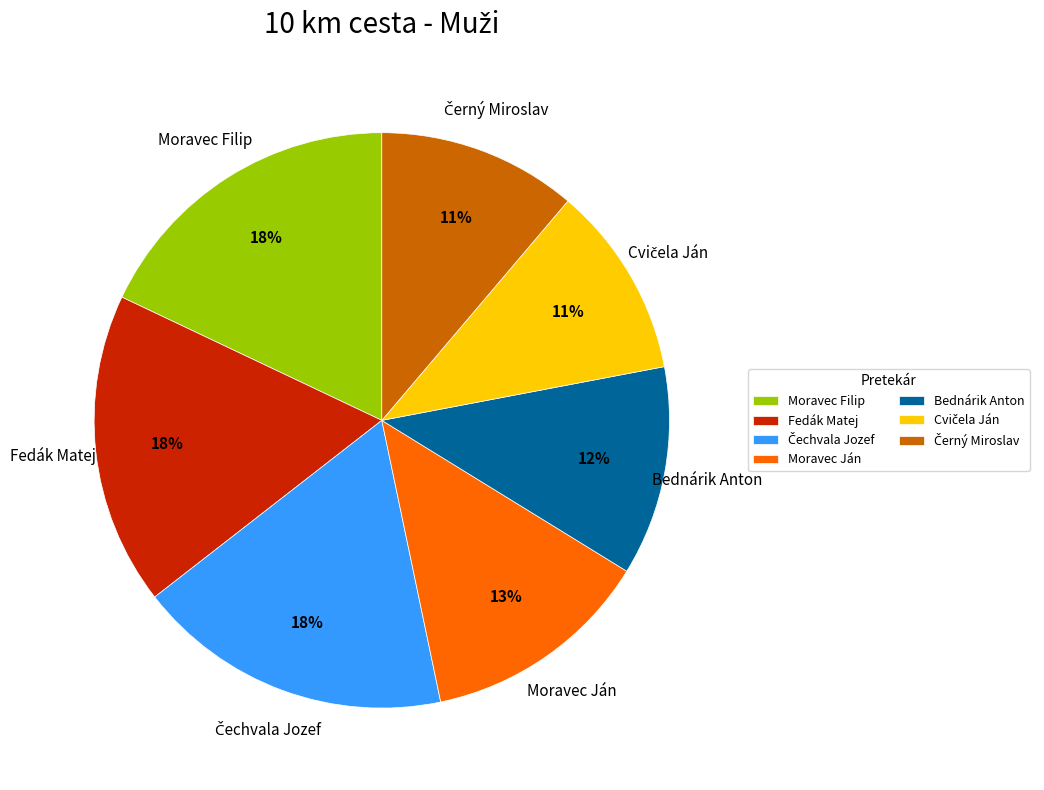

To the nearest percent, what is the difference between the largest and smallest slice percentages?

7%